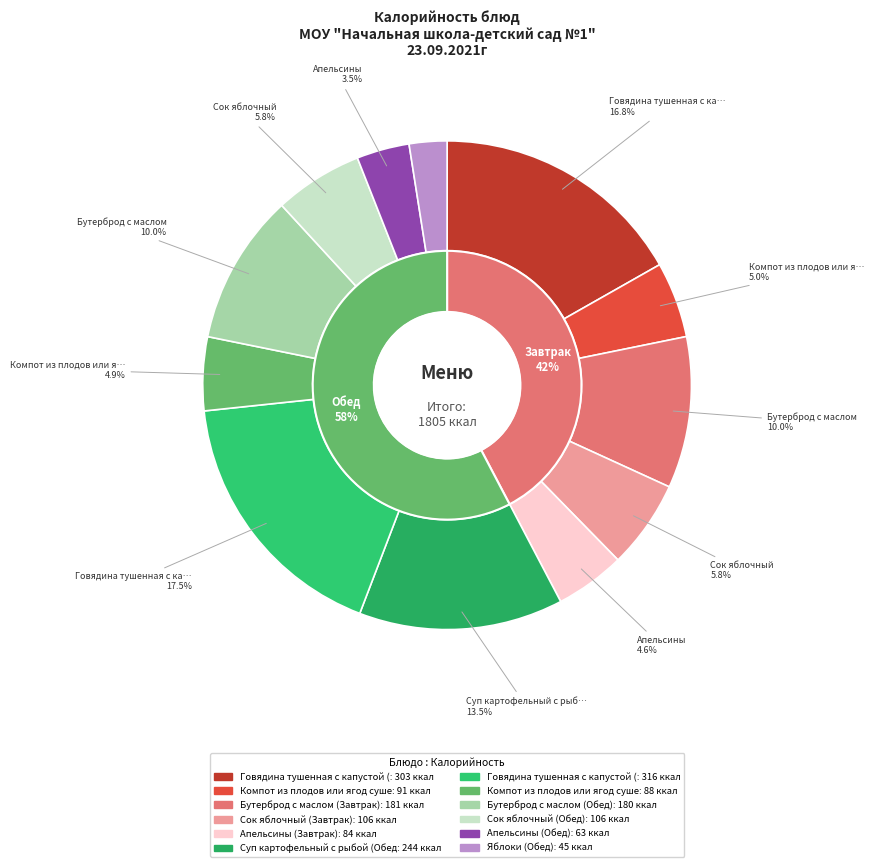

Is there a majority slice in this chart?

No